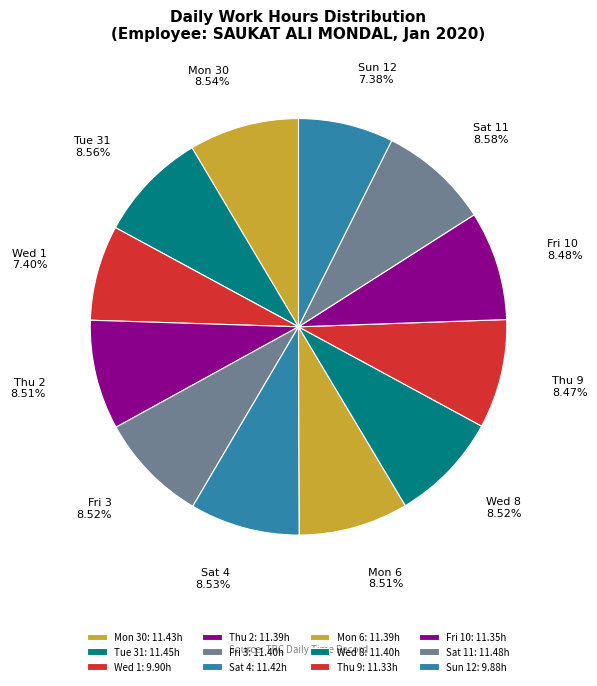

What percentage is the Thu 9 slice, to the nearest percent?

8%